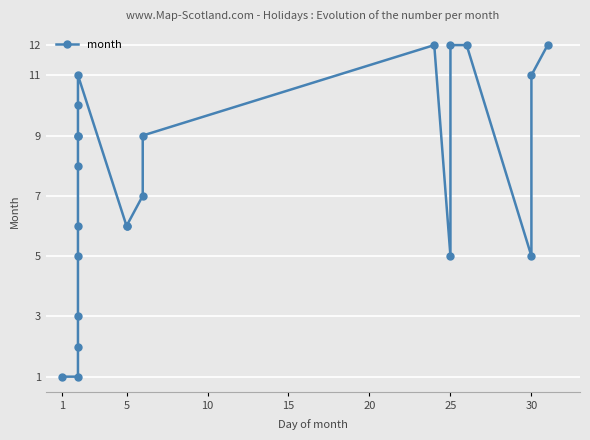

Reading left to right, transcribe all the data shown in this chart.

1	1	2	3	5	6	8	9	9	10	11	6	6	7	9	12	5	12	12	5	11	12